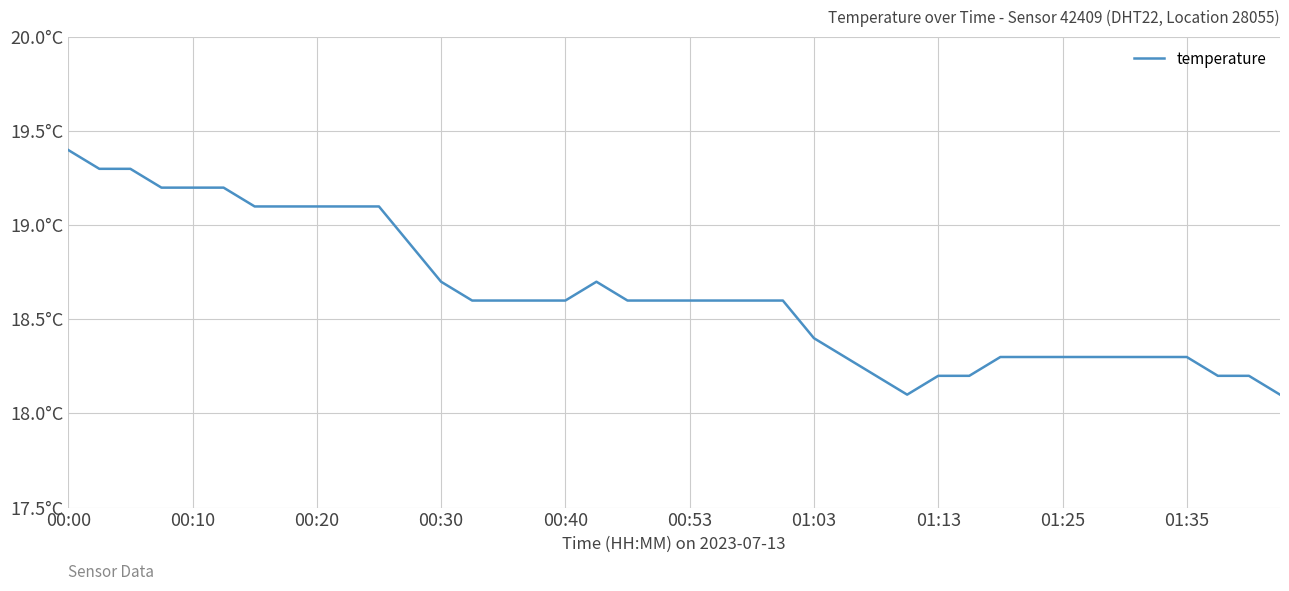

Is this an area chart (filled region under the line)?

No